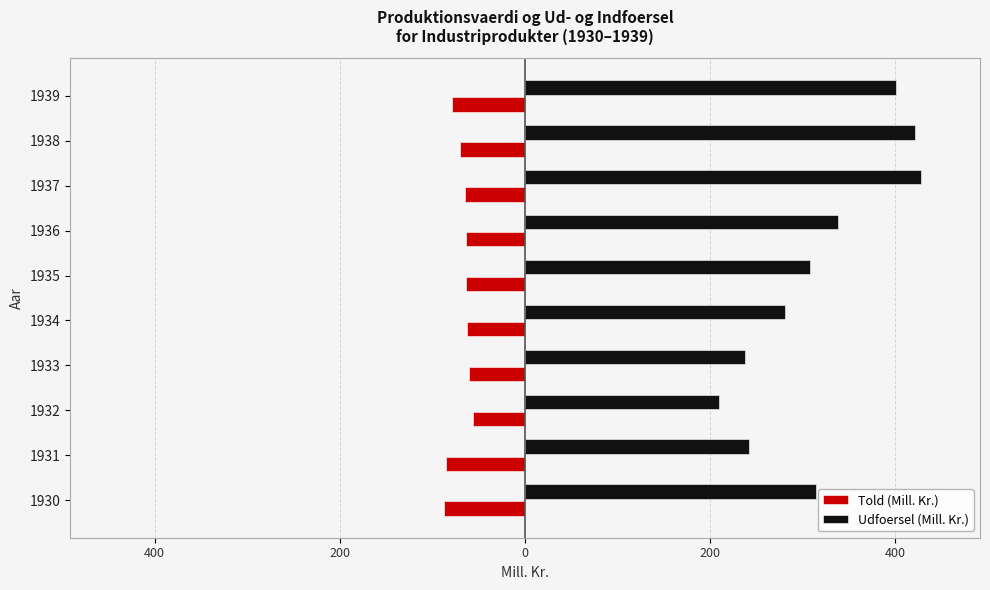

What are all the series names shown in the legend?

Told (Mill. Kr.), Udfoersel (Mill. Kr.)